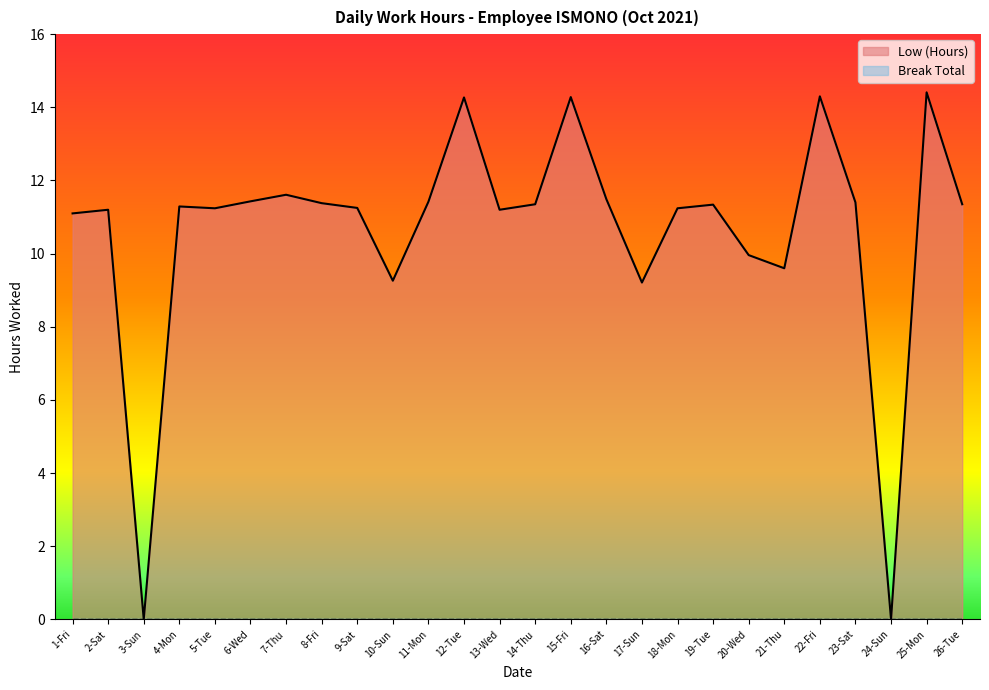

Rank the categories by value from lowest to highest.

3-Sun, 24-Sun, 17-Sun, 10-Sun, 21-Thu, 20-Wed, 1-Fri, 2-Sat, 13-Wed, 5-Tue, 18-Mon, 9-Sat, 4-Mon, 19-Tue, 14-Thu, 26-Tue, 8-Fri, 23-Sat, 11-Mon, 6-Wed, 16-Sat, 7-Thu, 12-Tue, 15-Fri, 22-Fri, 25-Mon